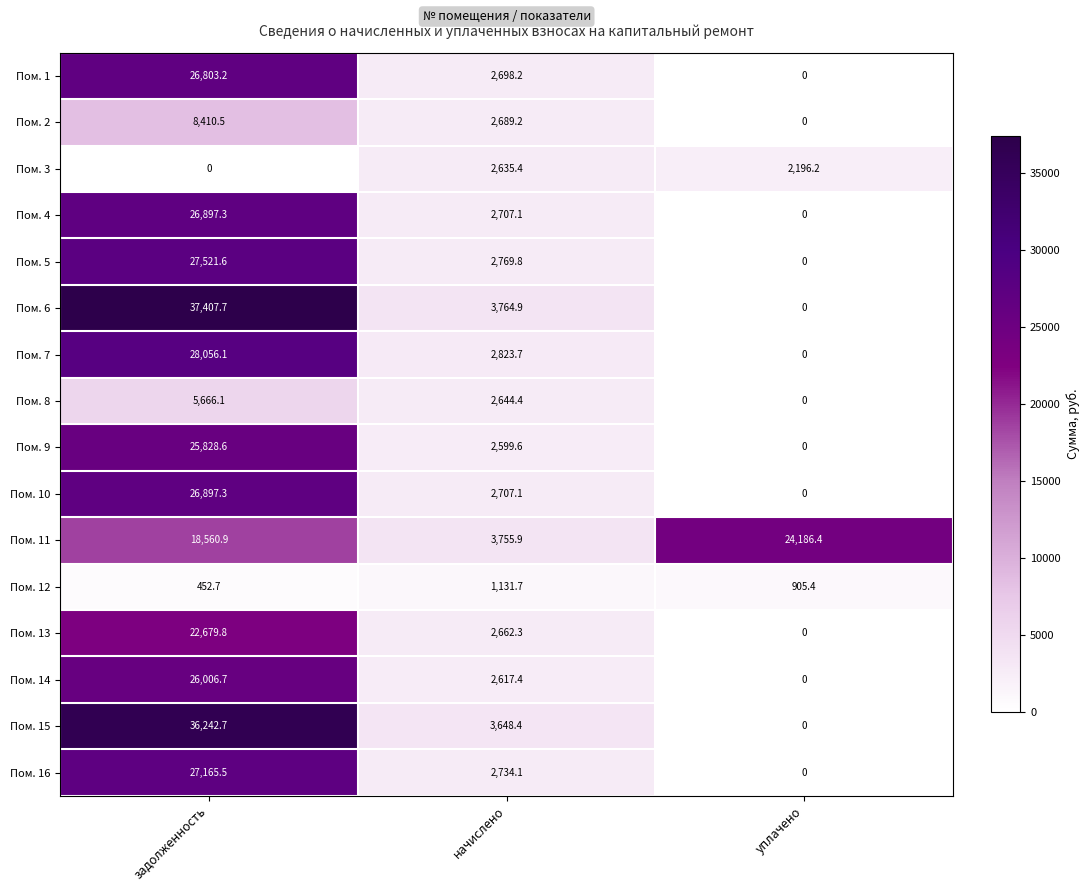

What is the maximum value for Пом. 5?

27521.6